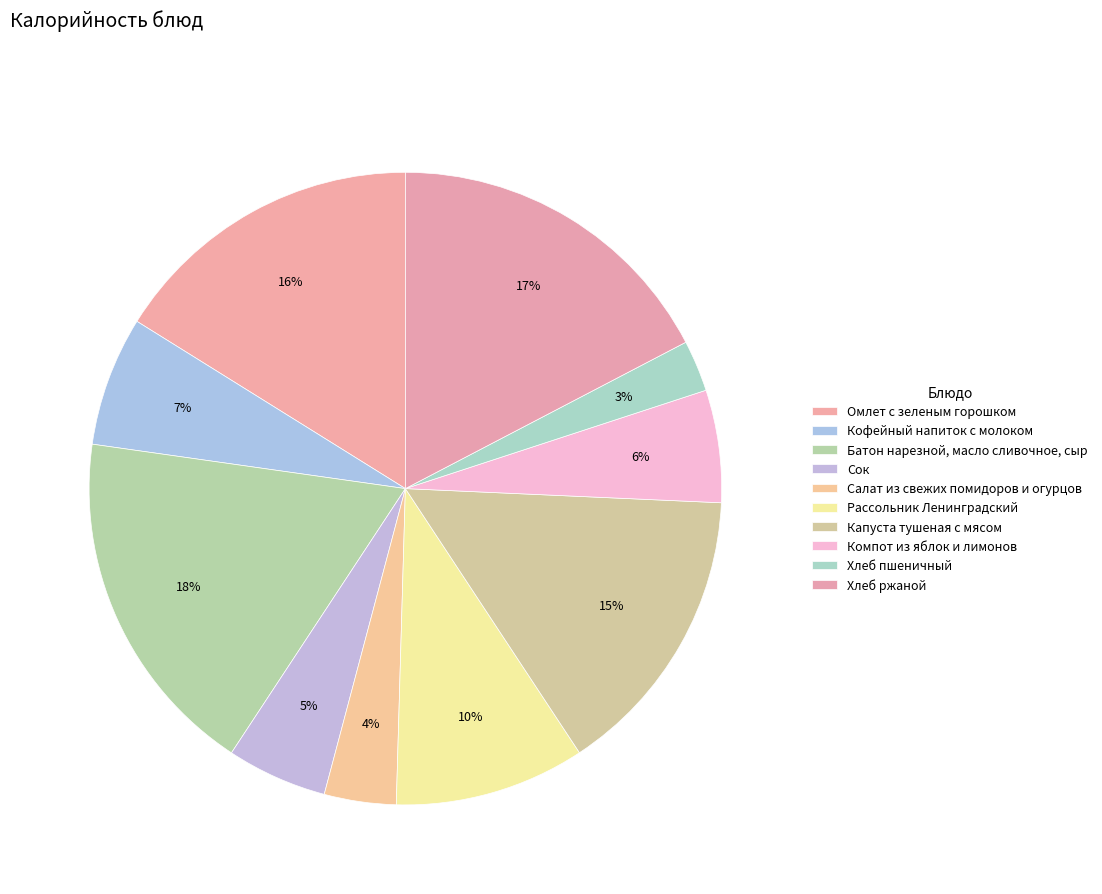

What percentage is the Салат из свежих помидоров и огурцов slice, to the nearest percent?

4%